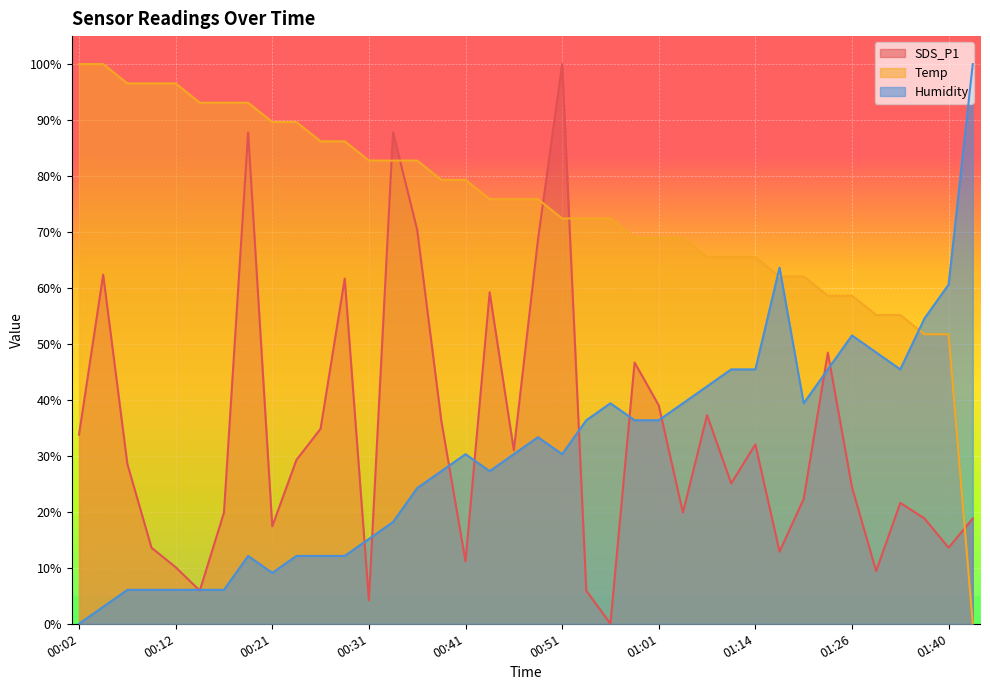

In Humidity, how many points are lower than both neighbors (excluding endpoints)?

5